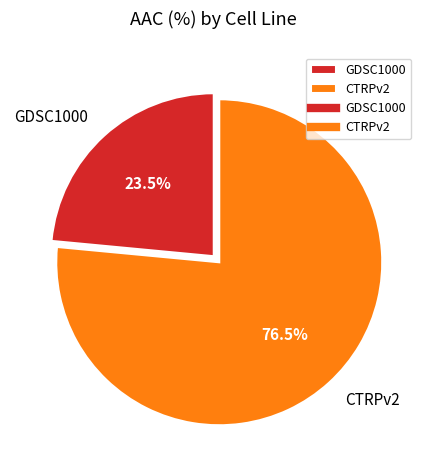

Is there a majority slice in this chart?

Yes